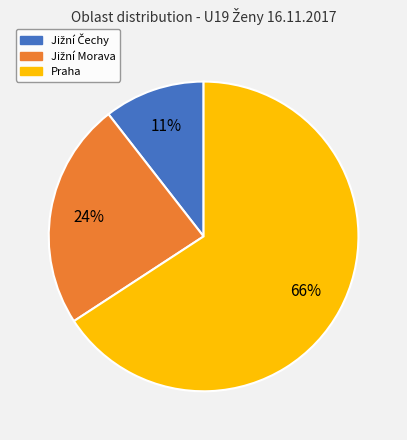

Is there a majority slice in this chart?

Yes